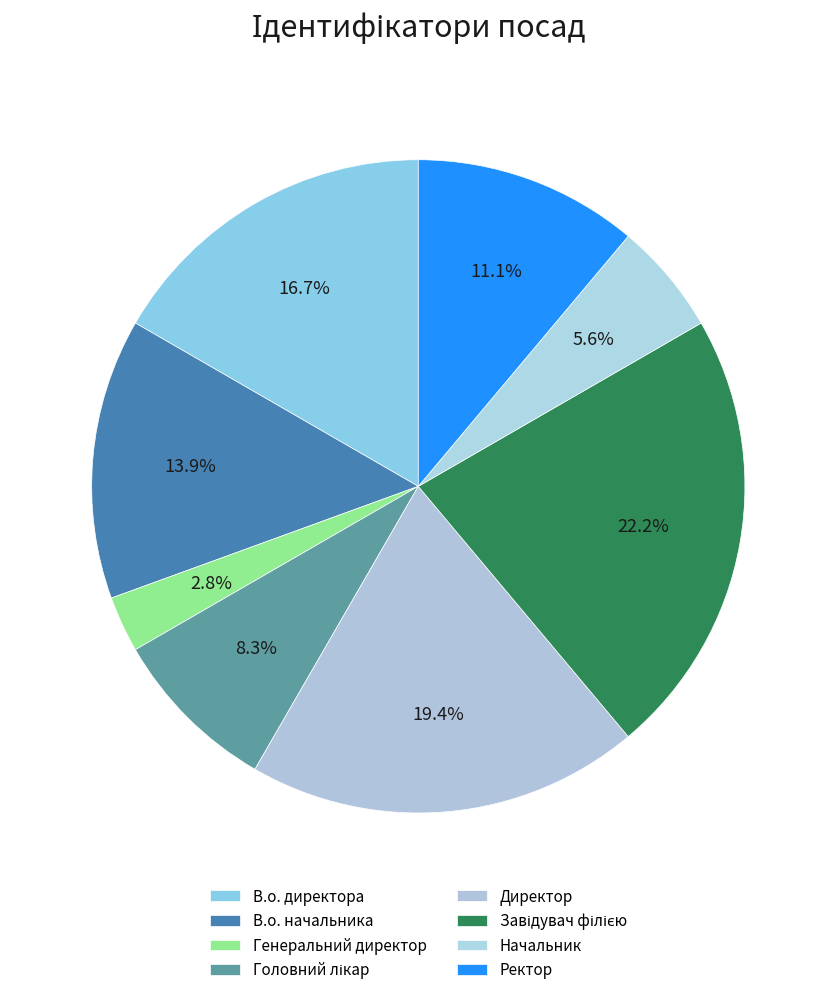

Is there any slice that represents more than half of the pie?

No